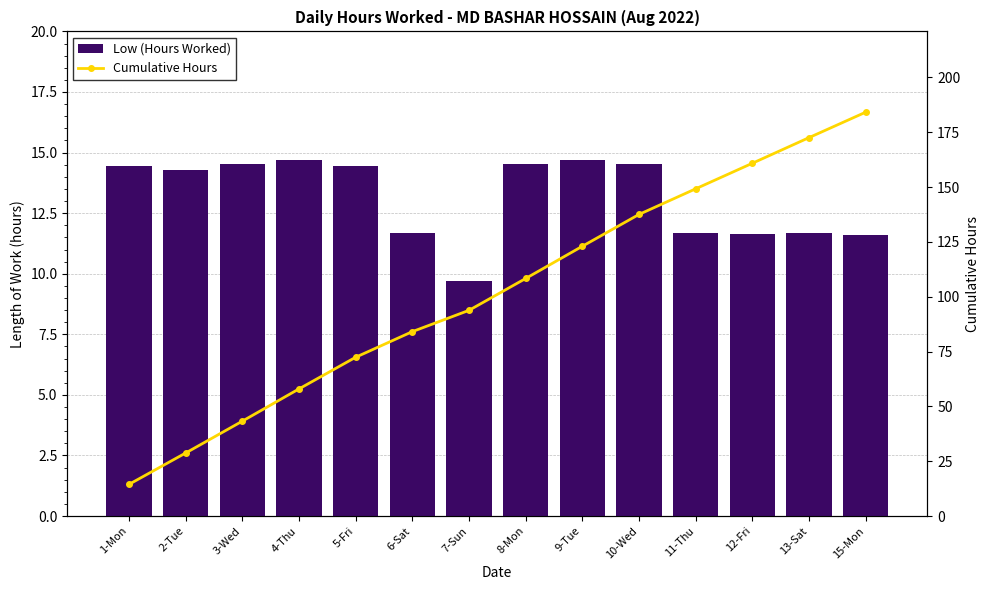

What is the minimum value shown in the chart?

9.7